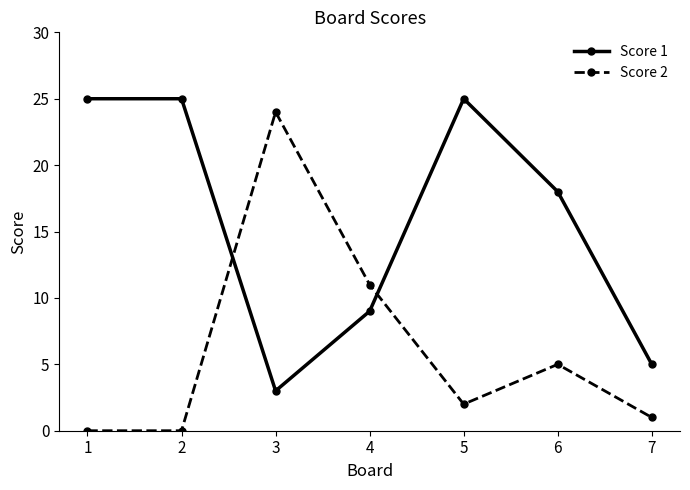

The Score 1 series shows 25 at 1. True or false?

True